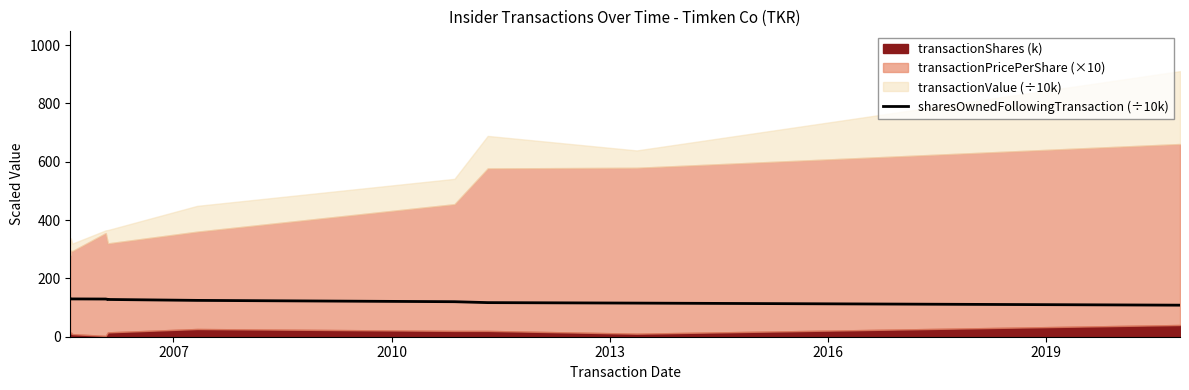

True or false: the data has more than 0 interior local peaks.

False